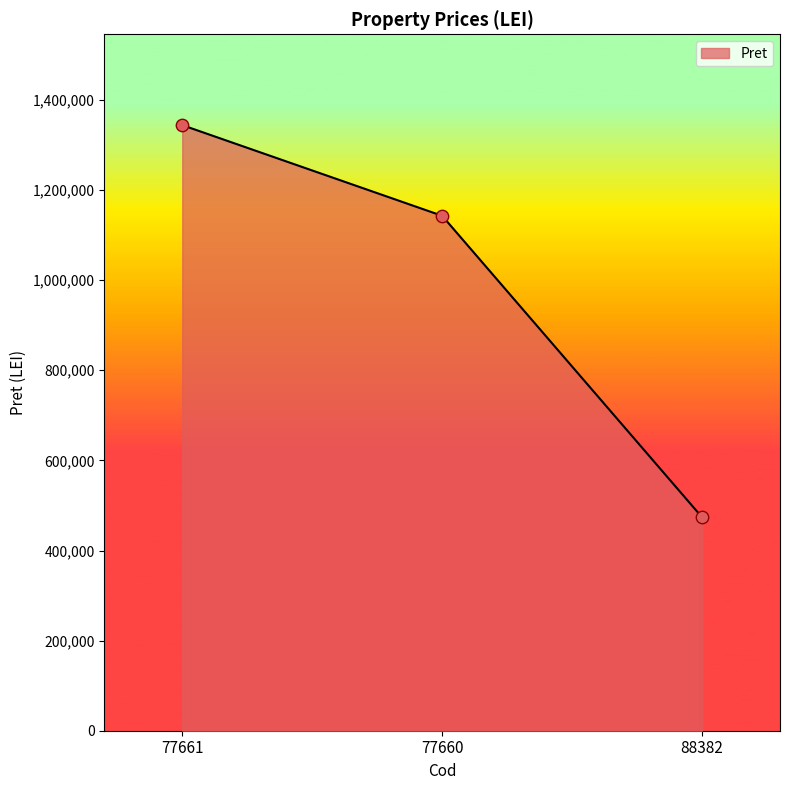

Between 77661 and 88382, which is larger?

77661